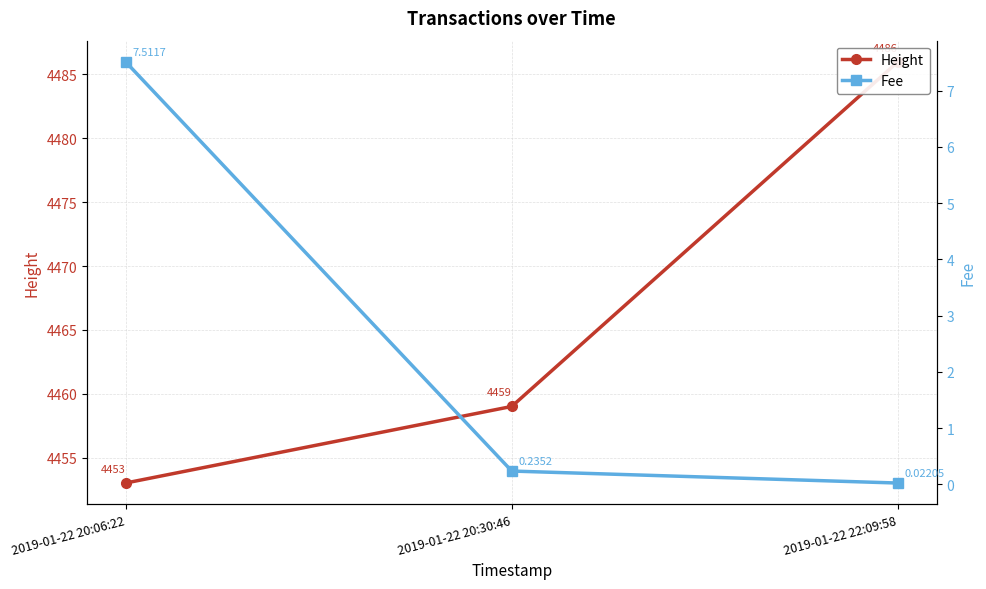

Does the chart have visible grid lines?

Yes